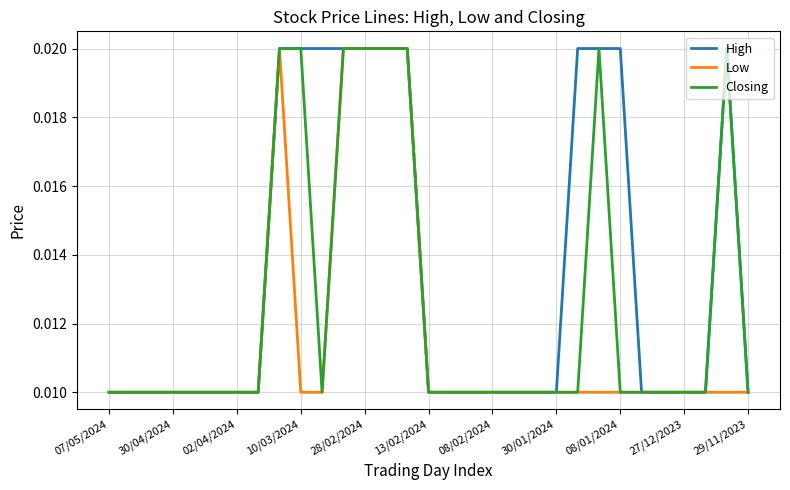

What are all the series names shown in the legend?

High, Low, Closing